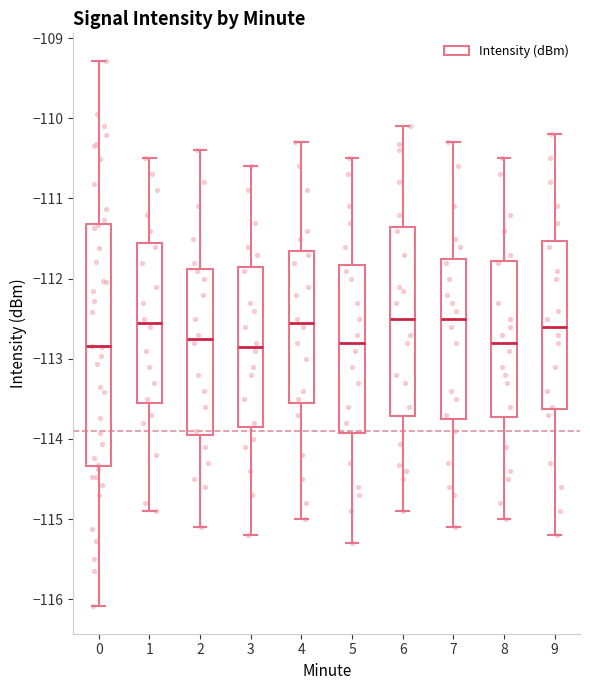

Which box is the tallest, from its lower edge to its upper edge?

0